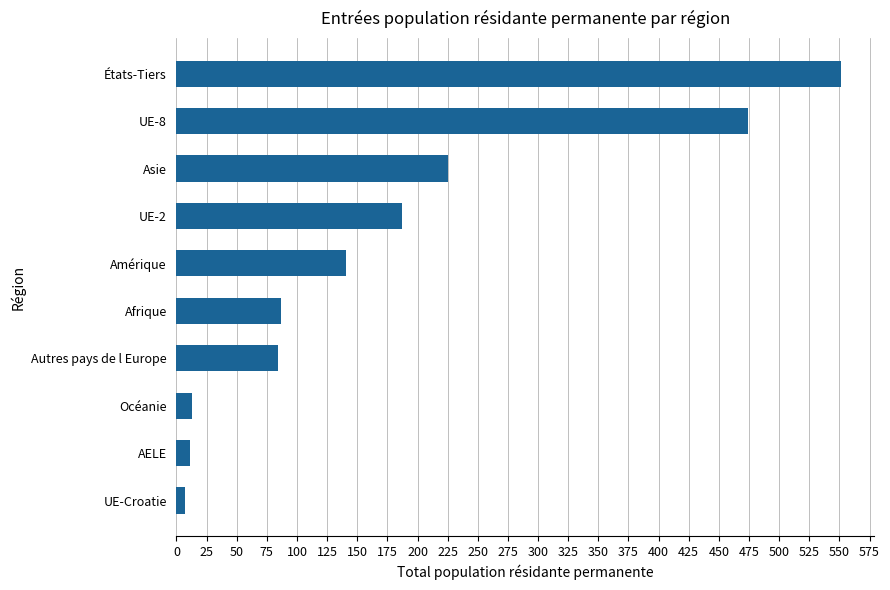

What is the sum of all values?

1780